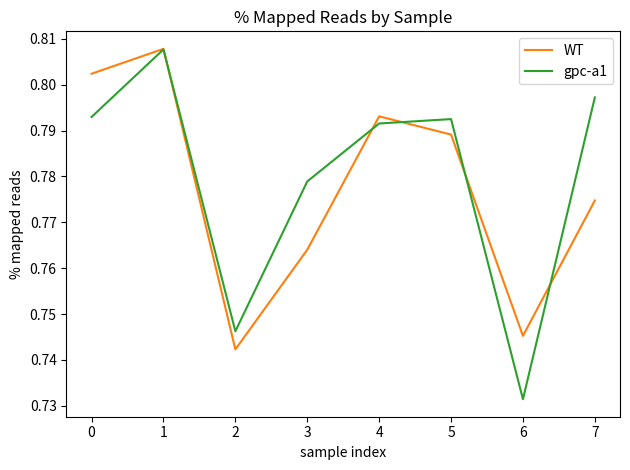

True or false: gpc-a1 and WT intersect in this chart.

True